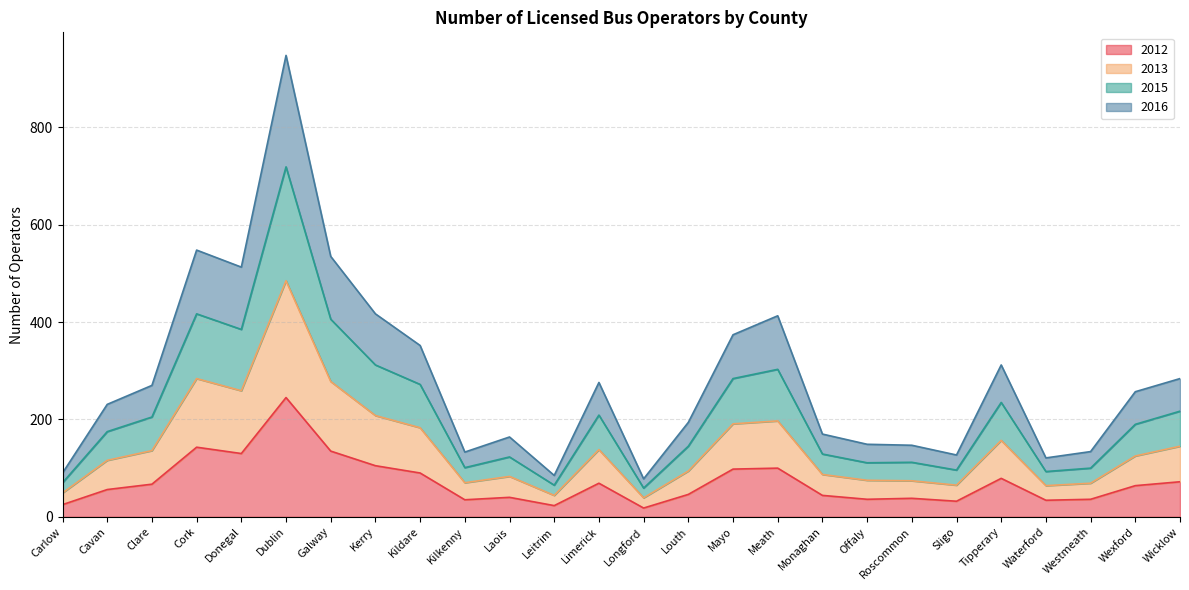

Which label corresponds to the largest value in the chart?

Dublin